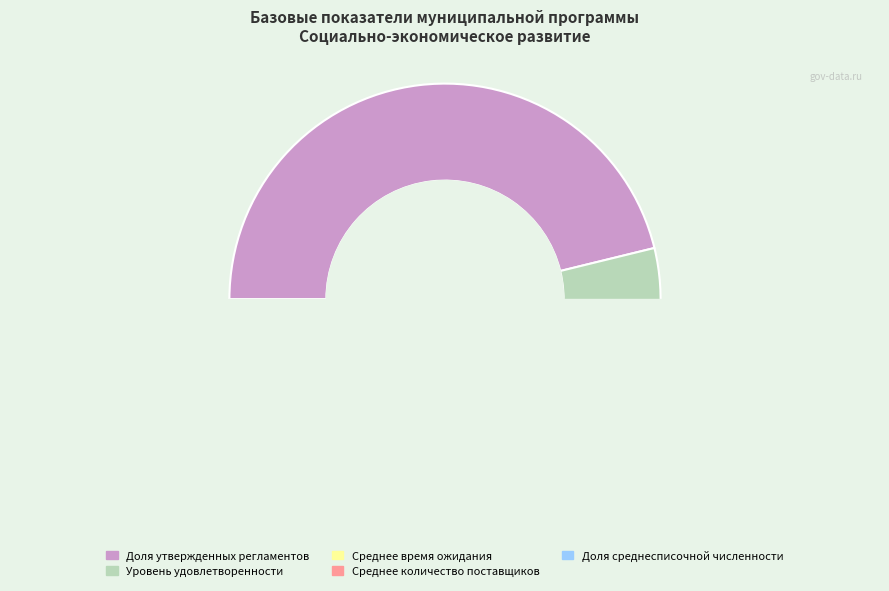

The минут slice represents 11% of the pie. True or false?

False